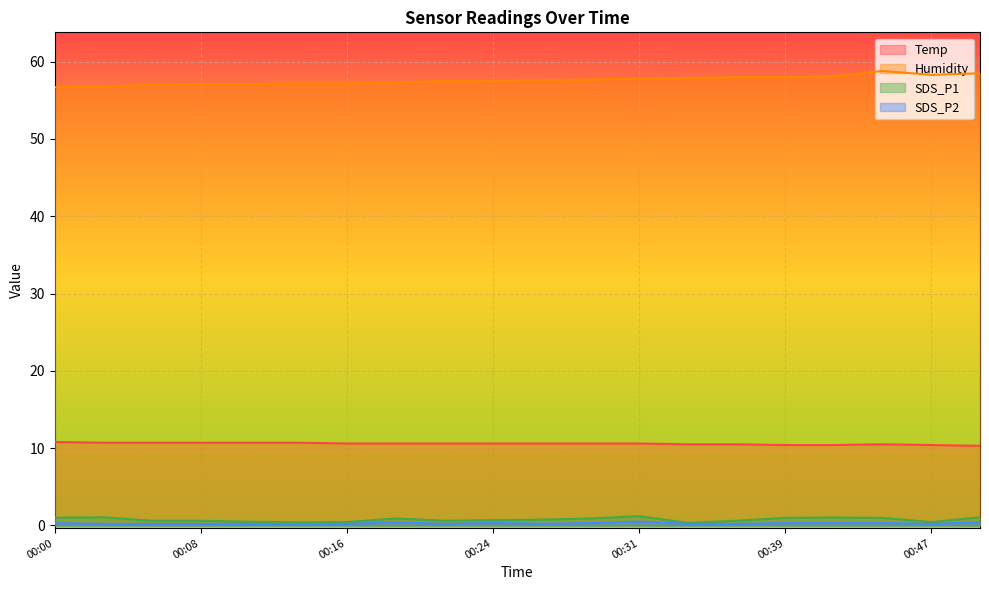

True or false: Temp and SDS_P1 intersect in this chart.

False